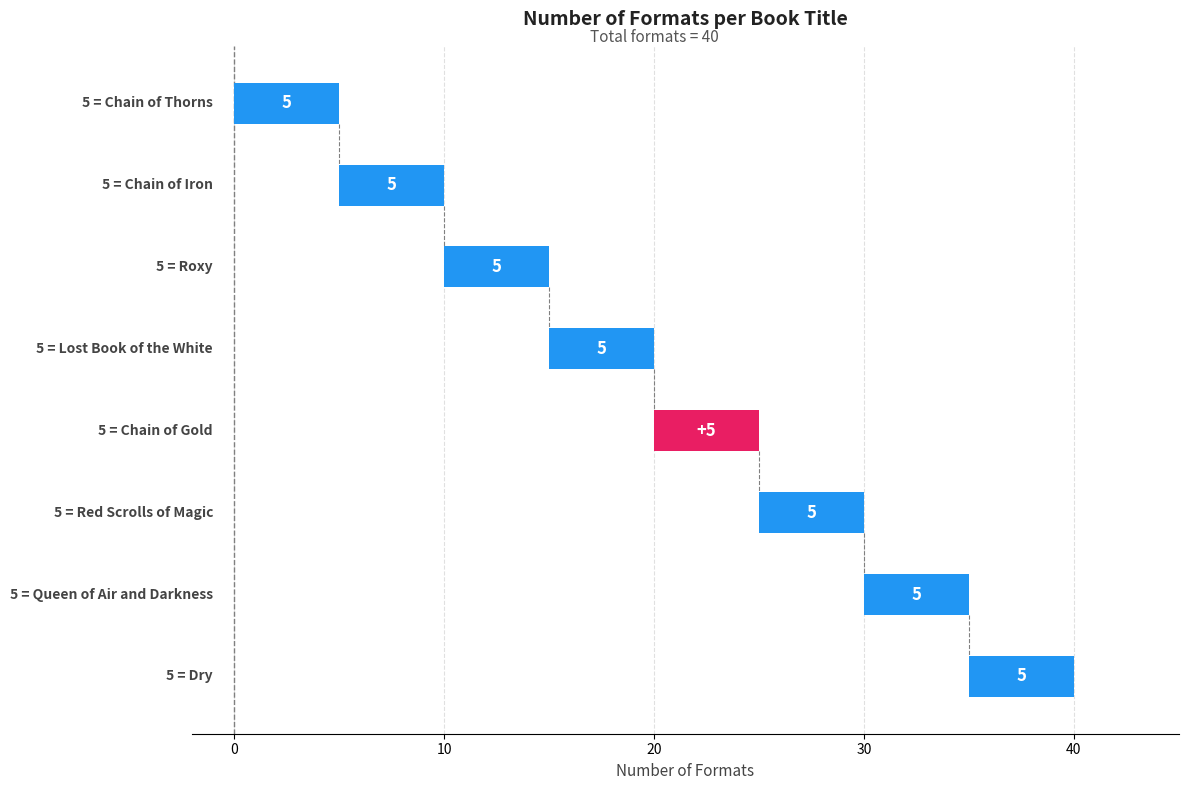

The value at Lost Book of the White is 5. True or false?

True